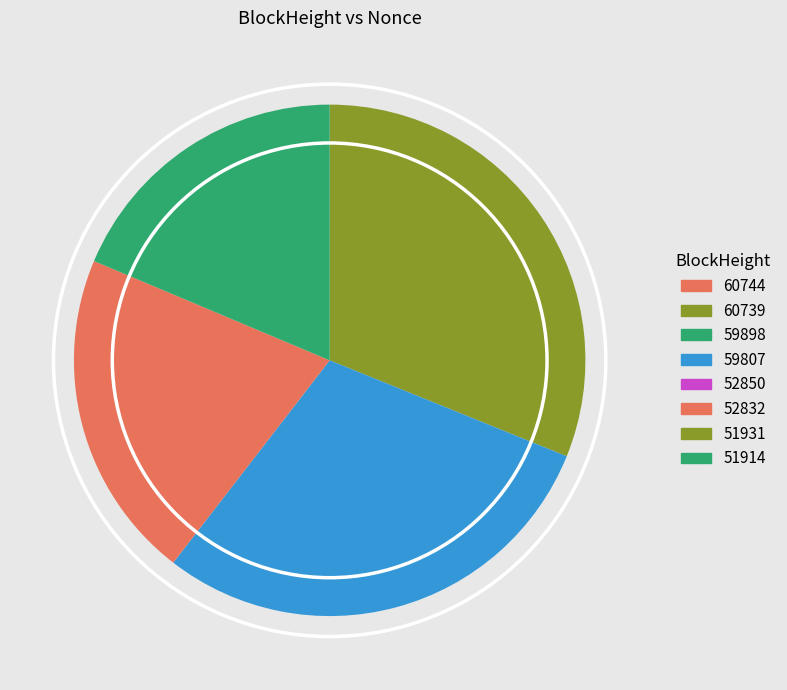

True or false: 51914 accounts for 19% of the total.

True